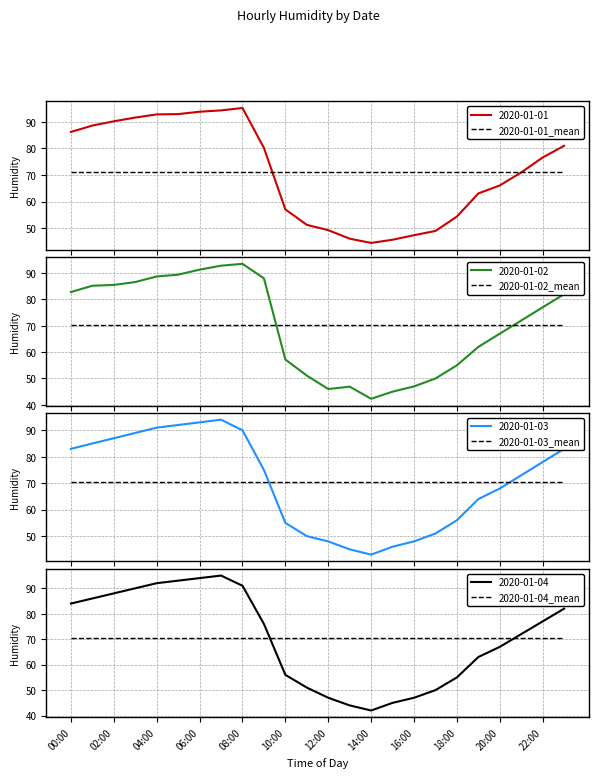

What is the maximum value for 2020-01-02_mean?

70.2